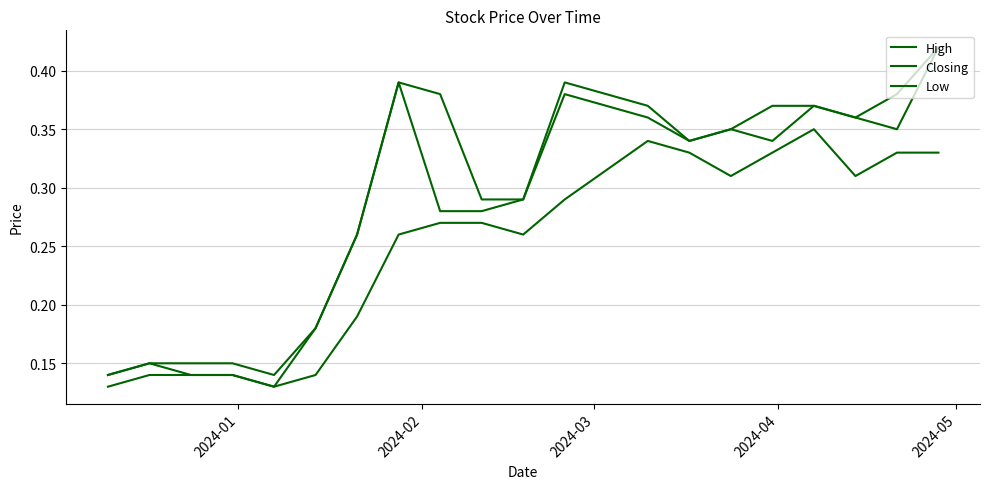

Reading left to right, transcribe all the data shown in this chart.

High: 0.1	0.1	0.1	0.1	0.1	0.2	0.3	0.4	0.4	0.3	0.3	0.4	0.4	0.3	0.3	0.4	0.4	0.4	0.4	0.4
Closing: 0.1	0.1	0.1	0.1	0.1	0.2	0.3	0.4	0.3	0.3	0.3	0.4	0.4	0.3	0.3	0.3	0.4	0.4	0.3	0.4
Low: 0.1	0.1	0.1	0.1	0.1	0.1	0.2	0.3	0.3	0.3	0.3	0.3	0.3	0.3	0.3	0.3	0.3	0.3	0.3	0.3